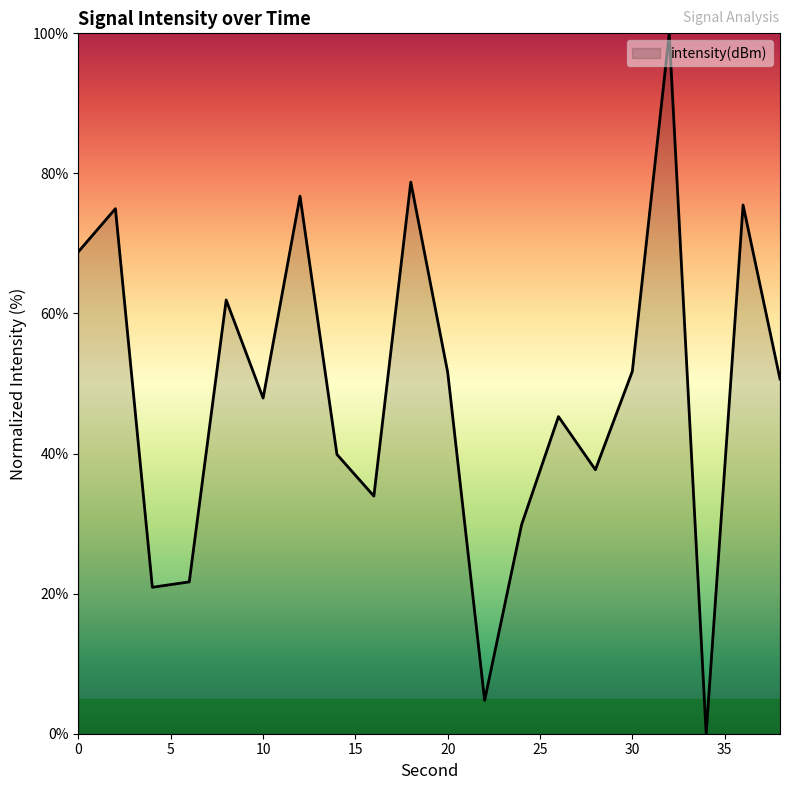

Does the chart have visible grid lines?

No